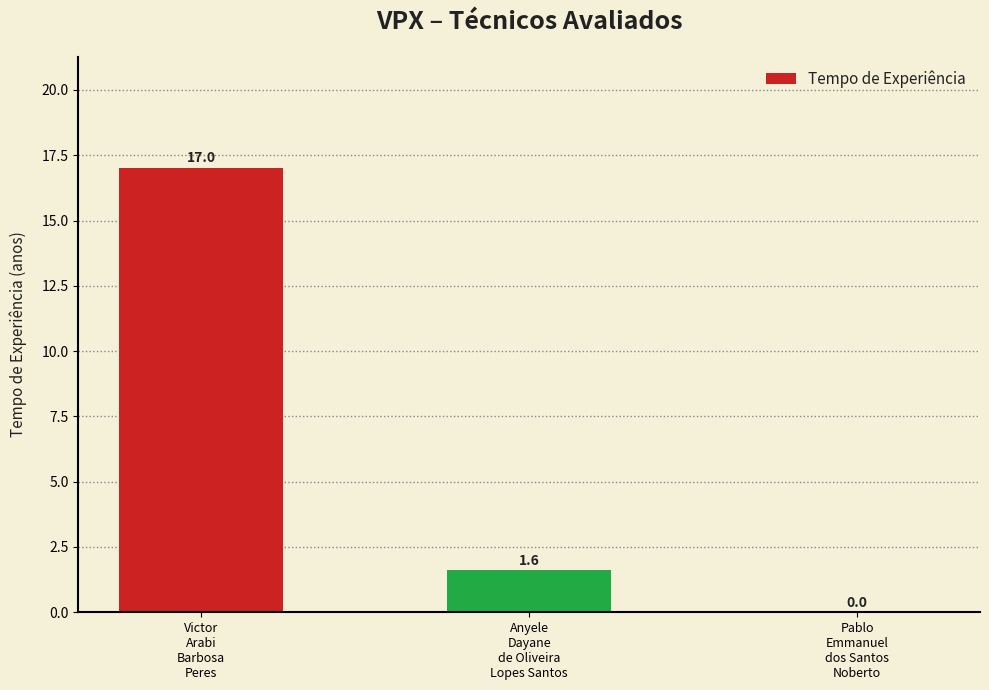

What is the maximum value shown in the chart?

17.0